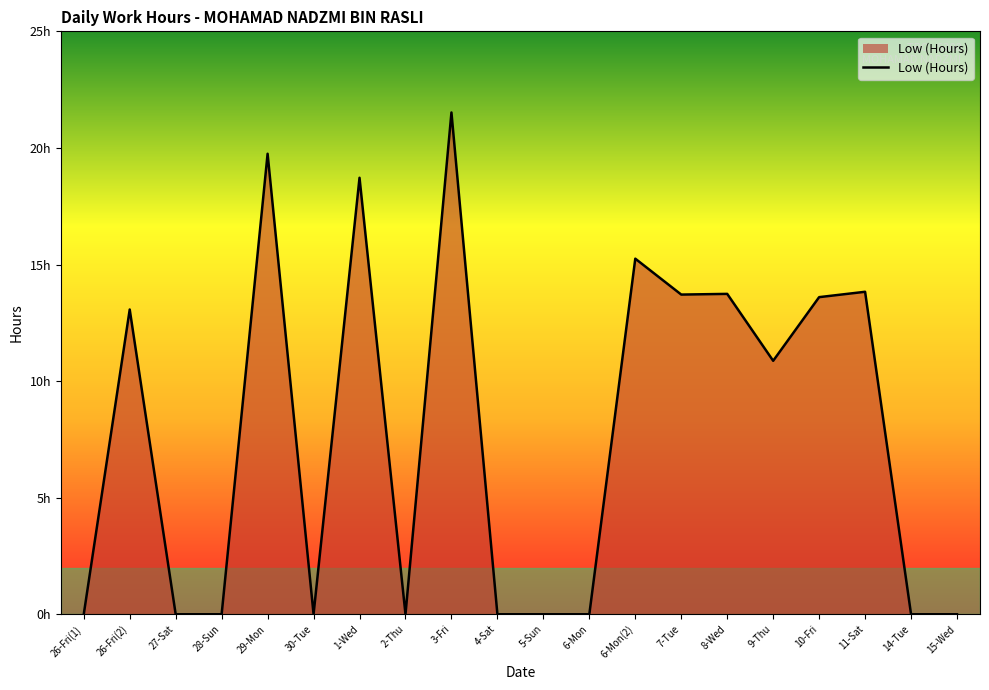

What position from the right is 30-Tue?

15